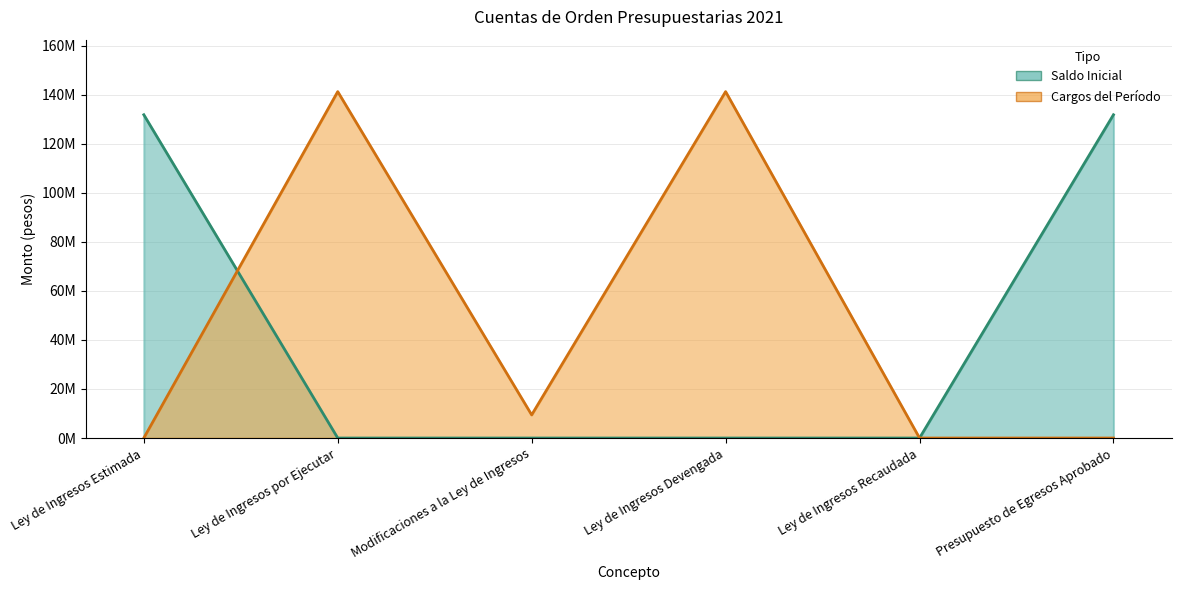

List the series in order of their overall mean, highest first.

Cargos del Período, Saldo Inicial